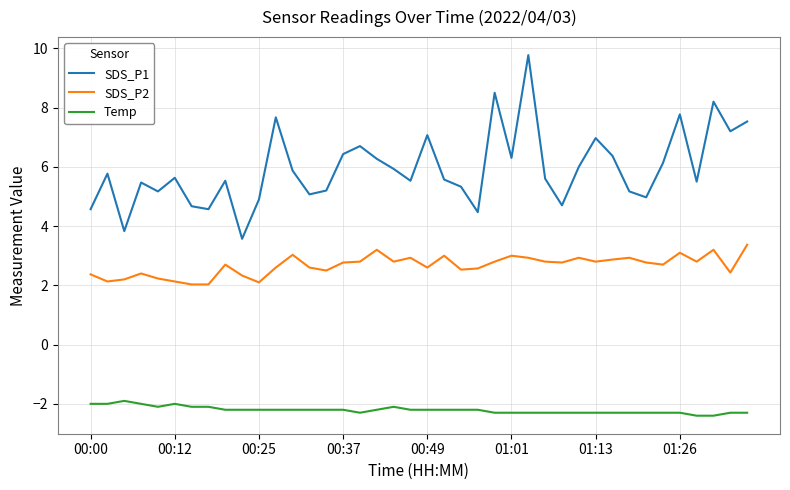

Does the chart display data point markers on the line(s)?

No